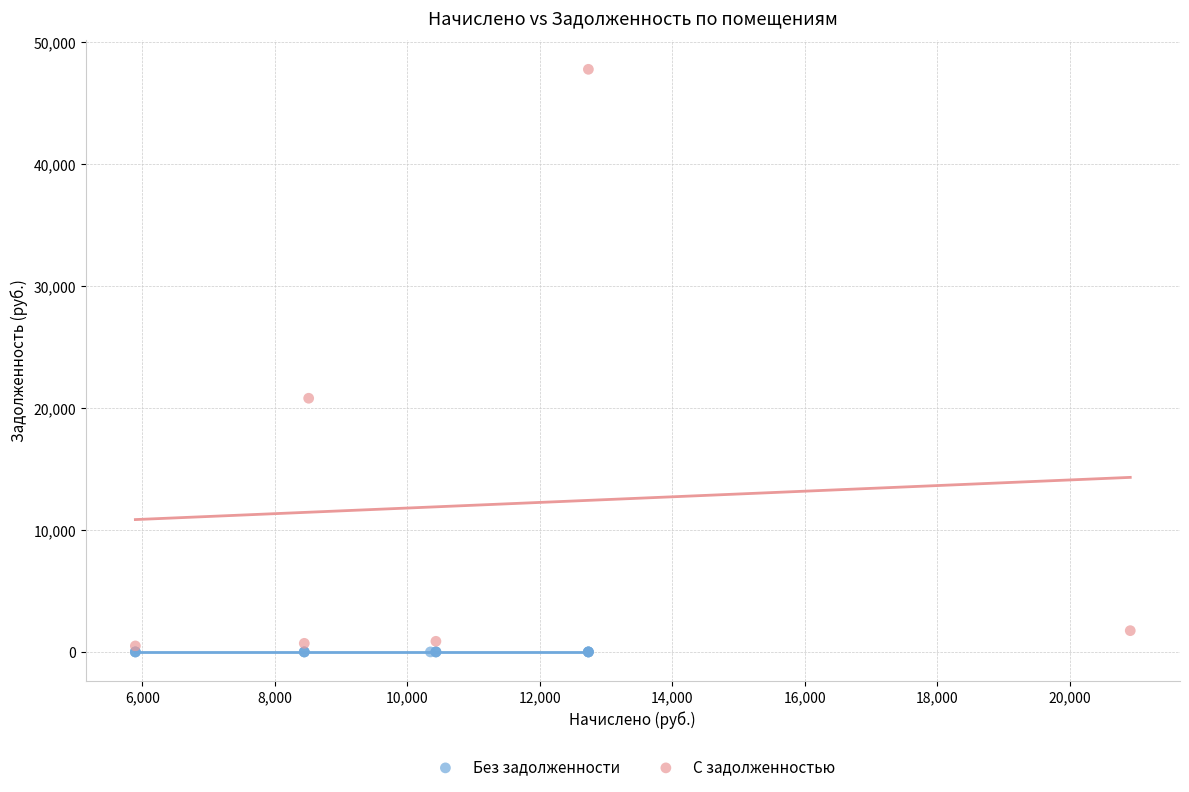

Which series reaches the maximum Y coordinate?

С задолженностью